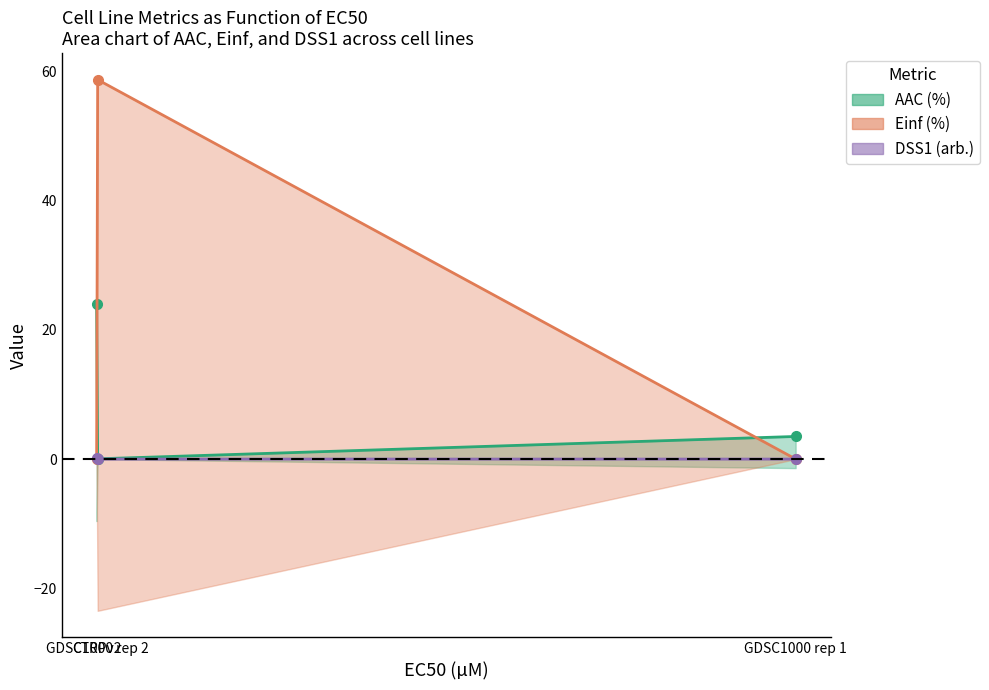

How many series are shown in this chart?

3